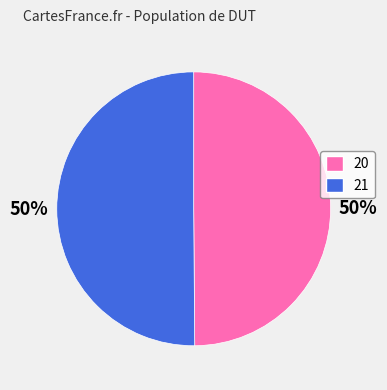

How many slices are in this pie chart?

2